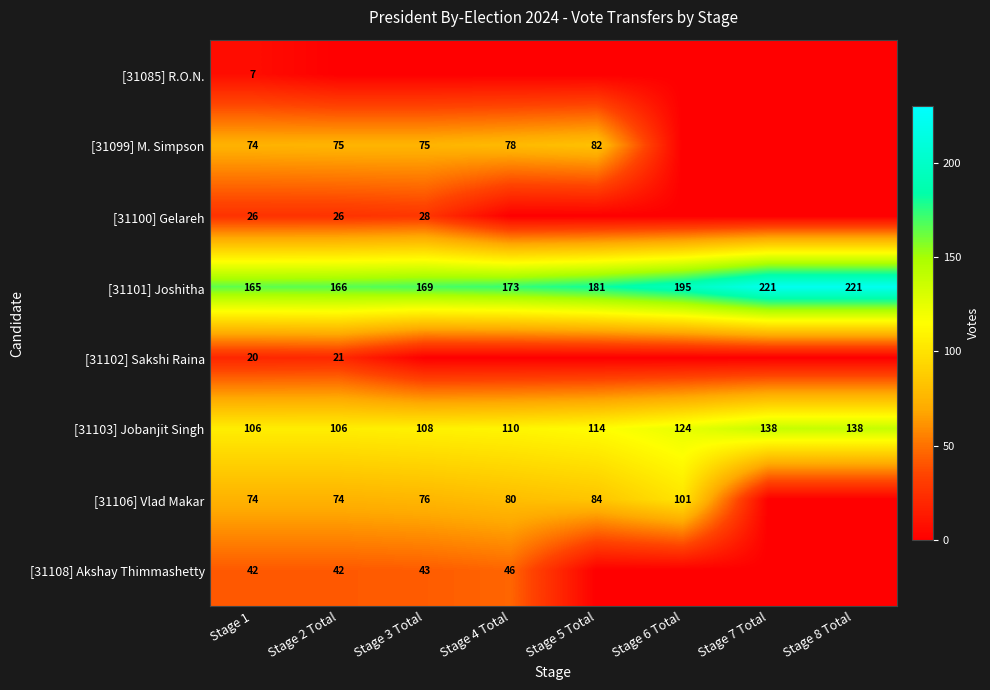

The value of [31085] R.O.N. at Stage 1 is 7. True or false?

True